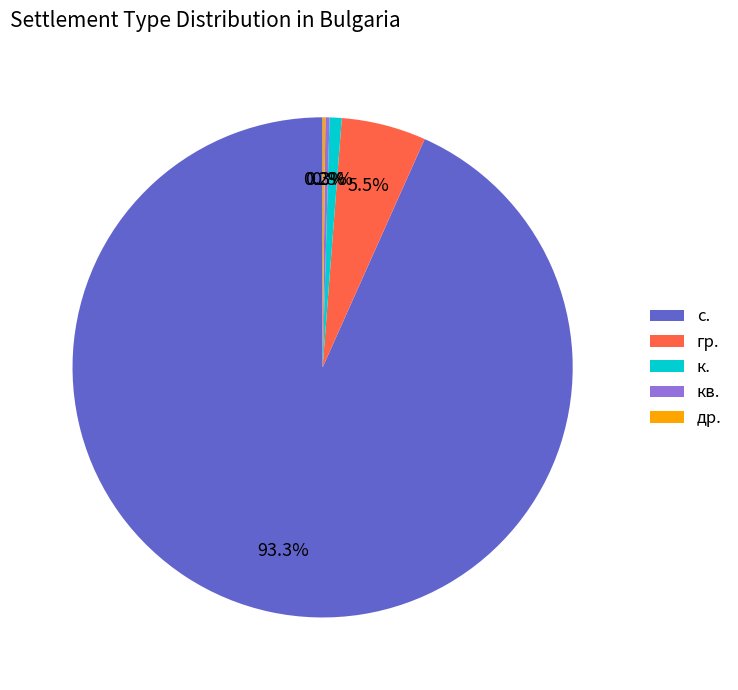

Which category accounts for the majority?

с.